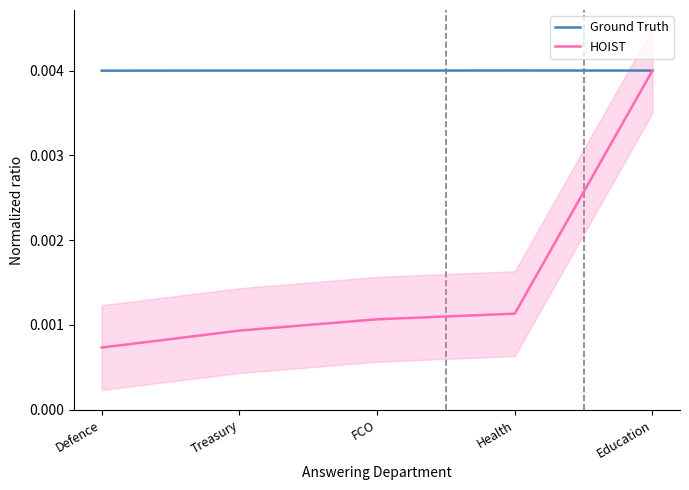

How many interior local peaks does the Ground Truth series have?

2